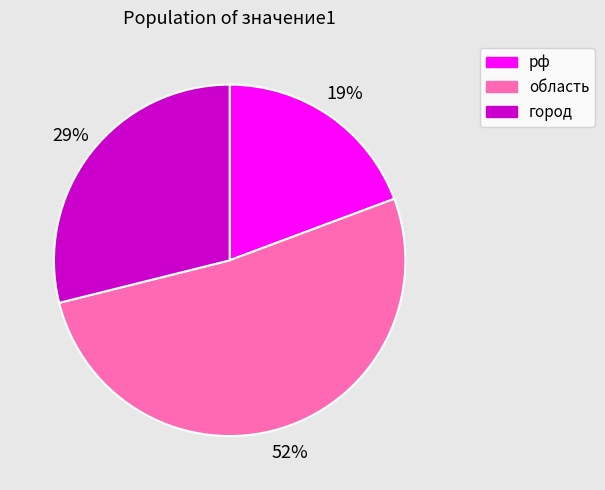

To the nearest percent, what is the average slice percentage?

33%